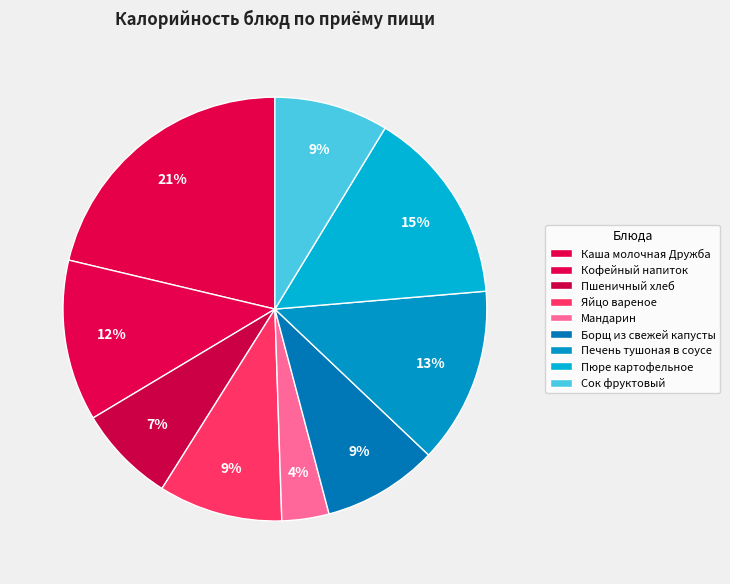

Count the number of slices in the pie.

9